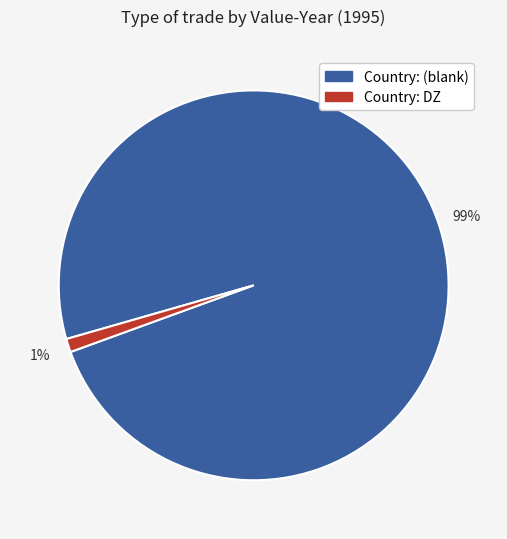

How many segments does this pie chart have?

2